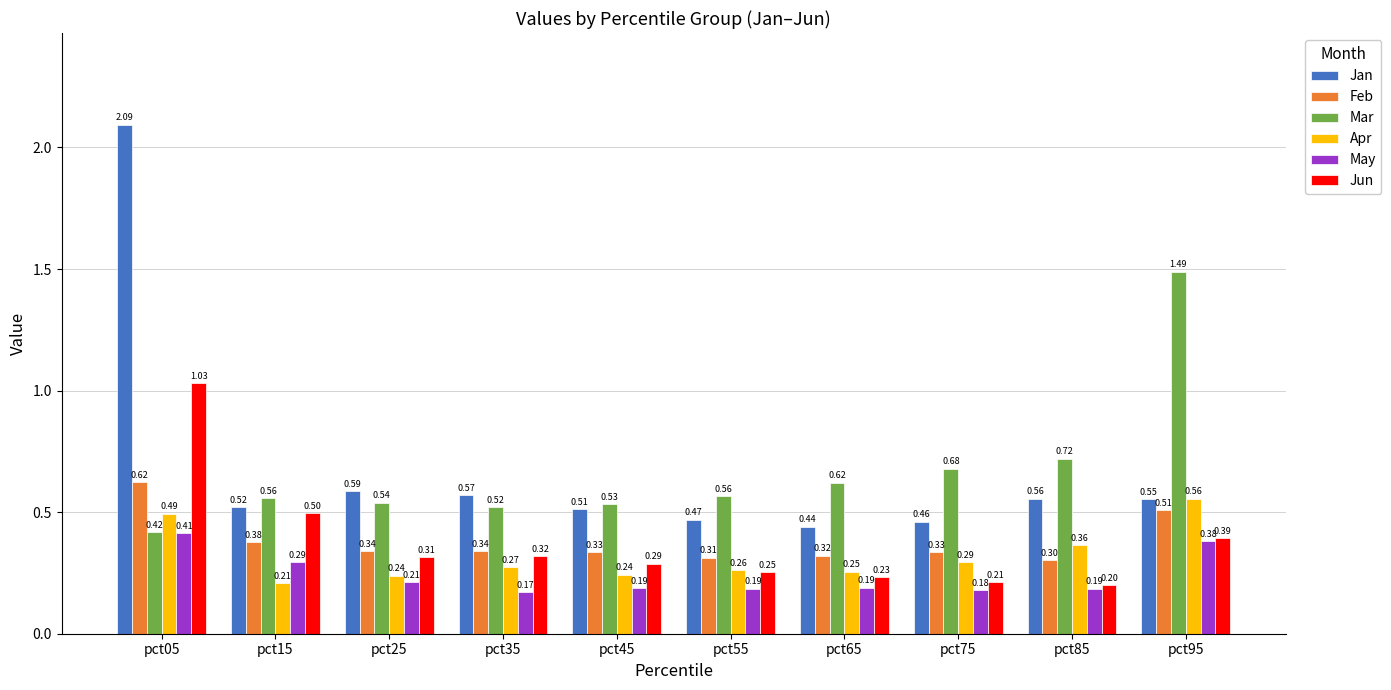

Which series has the largest range (max minus min)?

Jan